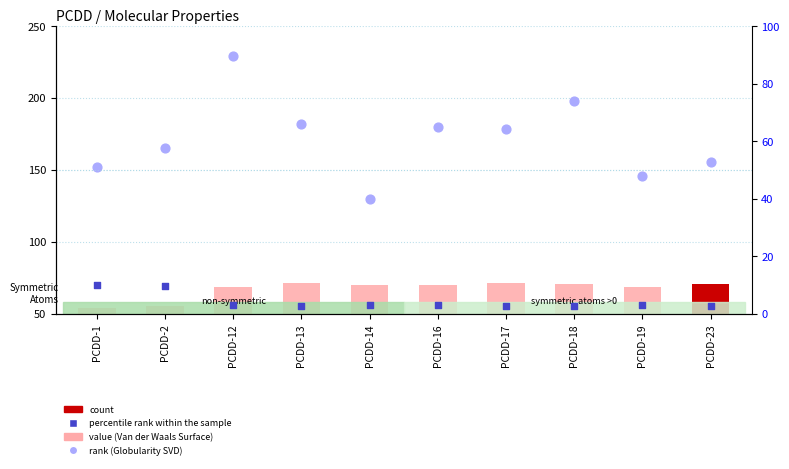

At which category is the sum across all series the highest?

PCDD-12